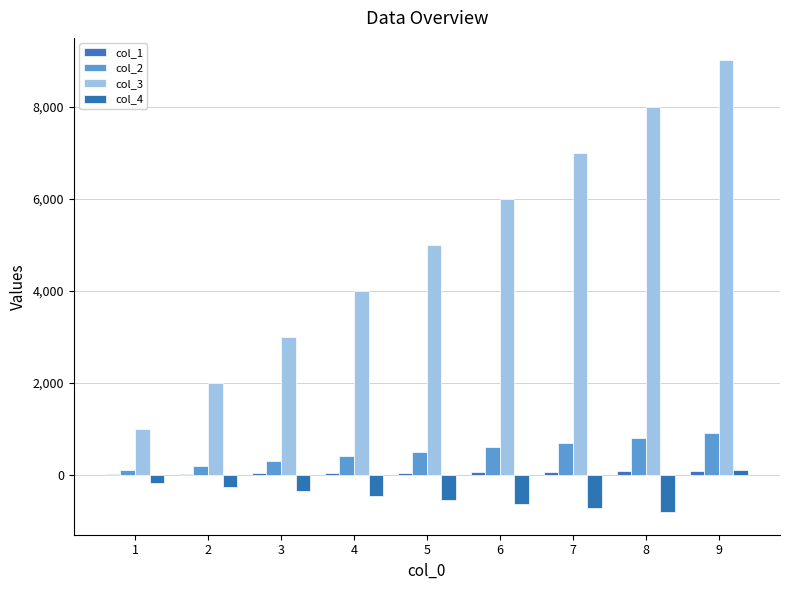

How many distinct data groups are displayed?

4